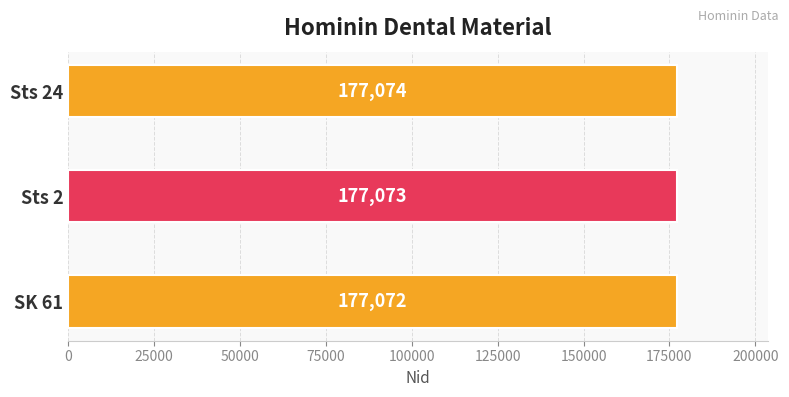

Does the chart contain any negative values?

No